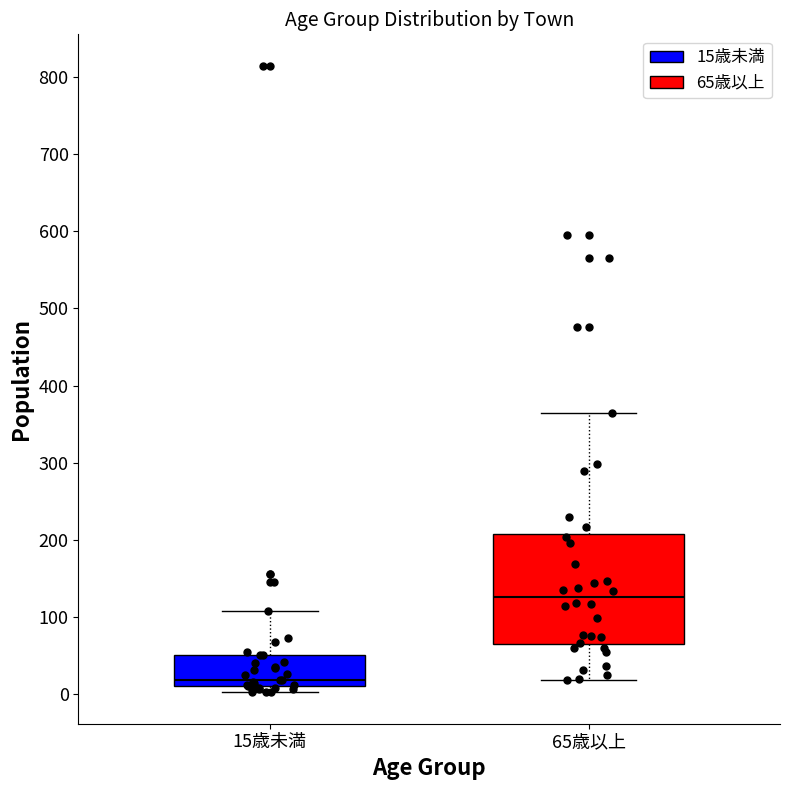

Reading left to right, transcribe this box plot: for each box, give where its median line is, the range the box spans, and where its two whiskers end, as read against the y-axis. The values are not printed on the chart, so give them approximately, as read against the axis.

15歳未満: median 20, box 10 to 50, whiskers 0 to 110
65歳以上: median 130, box 60 to 210, whiskers 20 to 360